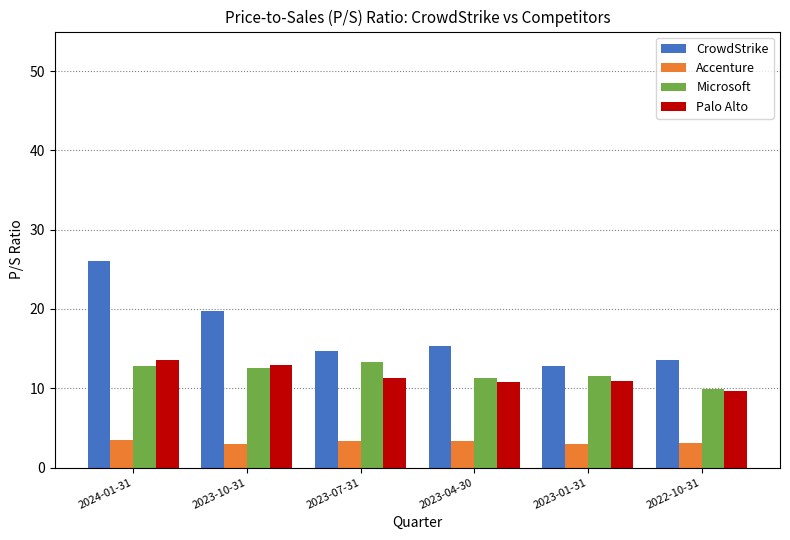

What is the difference between the Palo Alto values at 2024-01-31 and 2023-07-31?

2.4